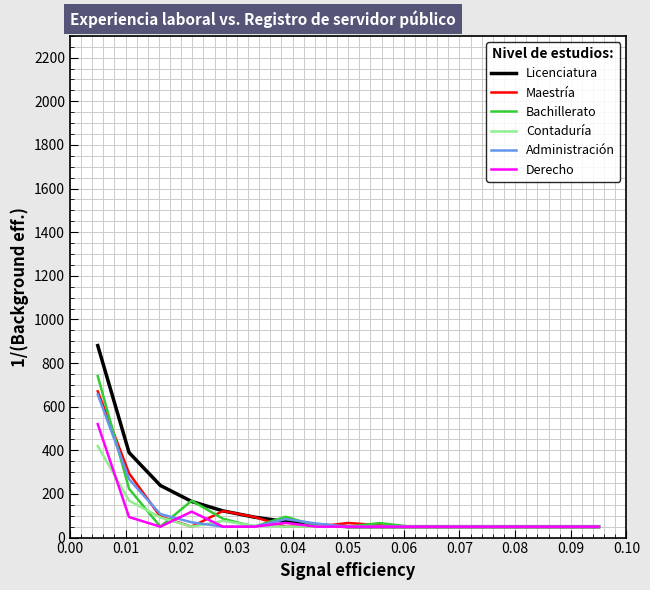

What is the minimum value for Maestría?

50.0